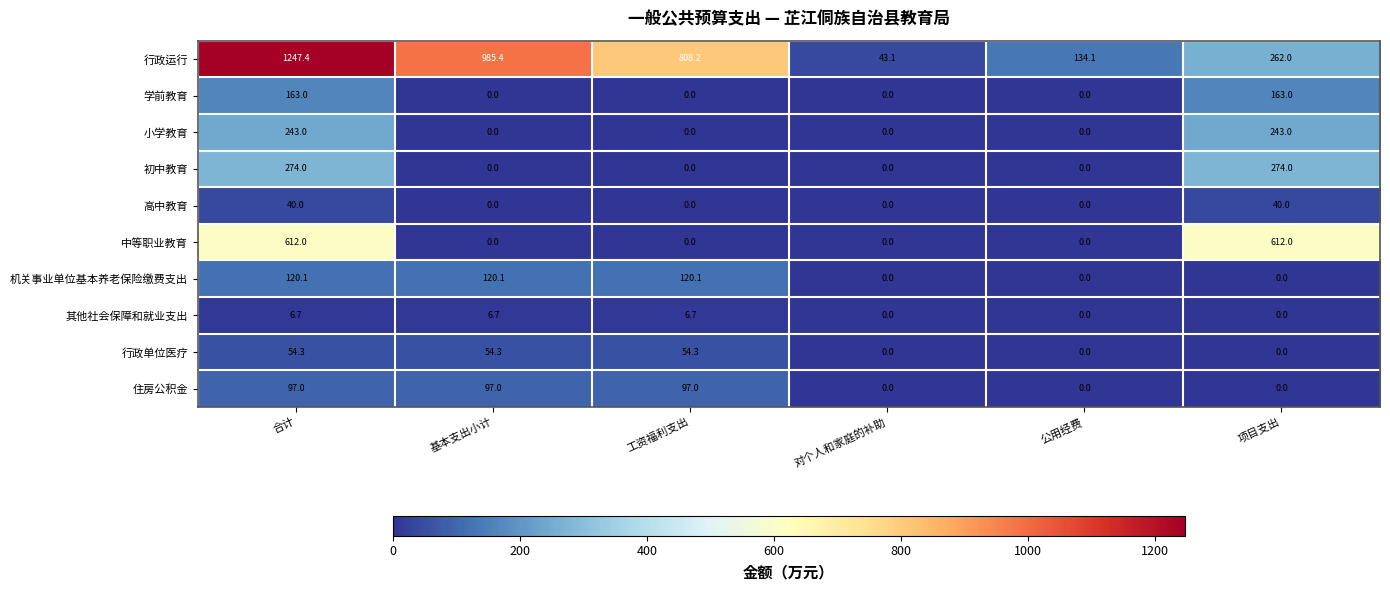

What is the difference between the maximum and minimum values in the 住房公积金 series?

97.0